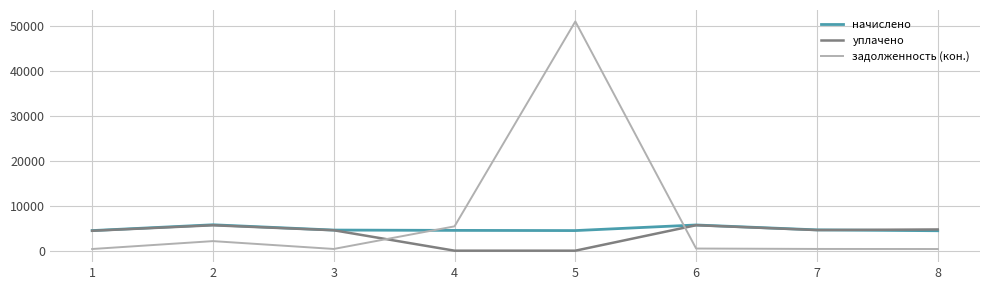

Rank the series by their average value, from lowest to highest.

уплачено, начислено, задолженность (кон.)